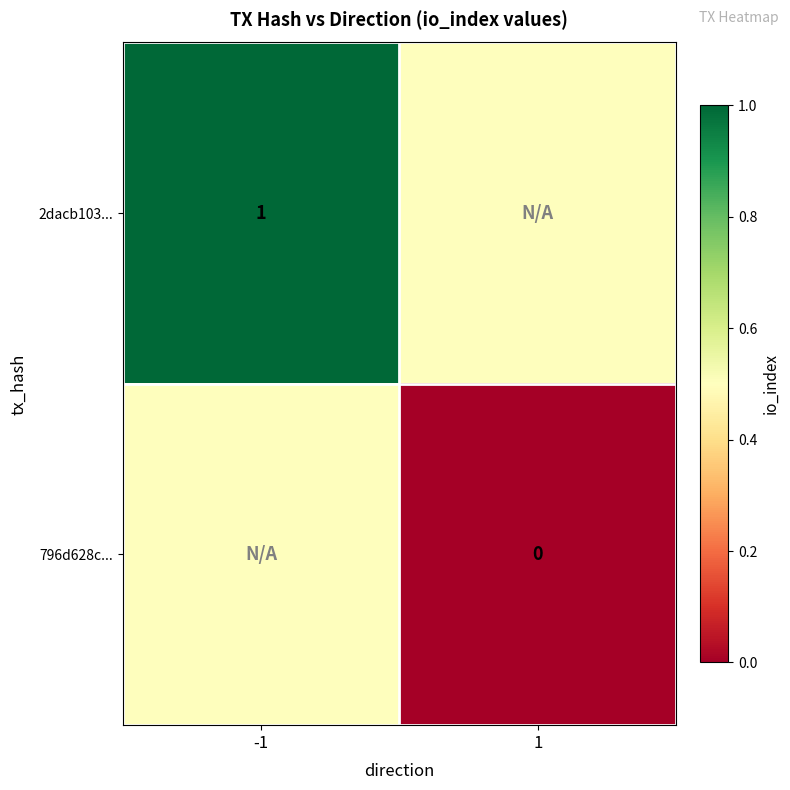

The 2dacb103... series shows 1.5 at -1. True or false?

False